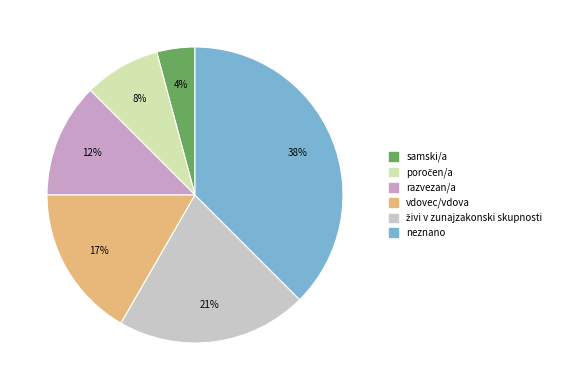

What is the change in value from živi v zunajzakonski skupnosti to neznano?

+4